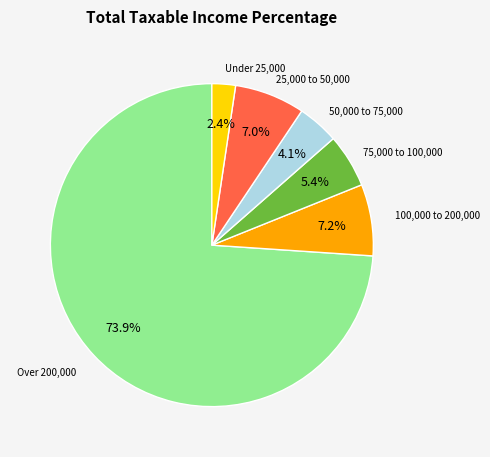

Does any single category account for the majority?

Yes